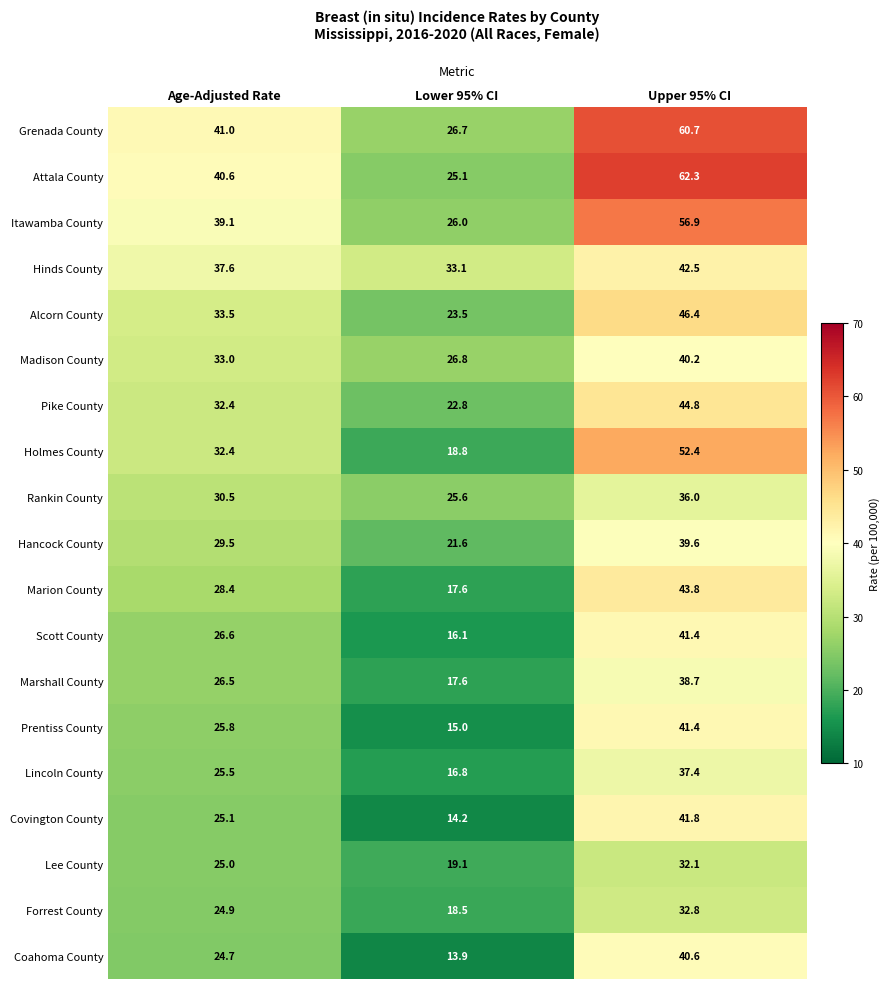

Which category has the lowest value in the Lee County series?

Lower 95% CI